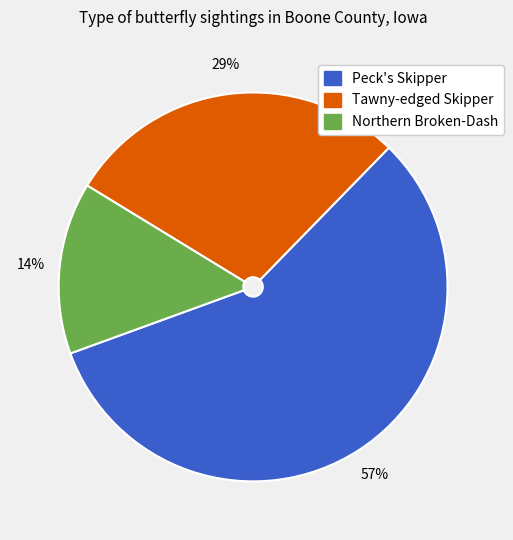

Rank the categories by value from lowest to highest.

Northern Broken-Dash, Tawny-edged Skipper, Peck's Skipper